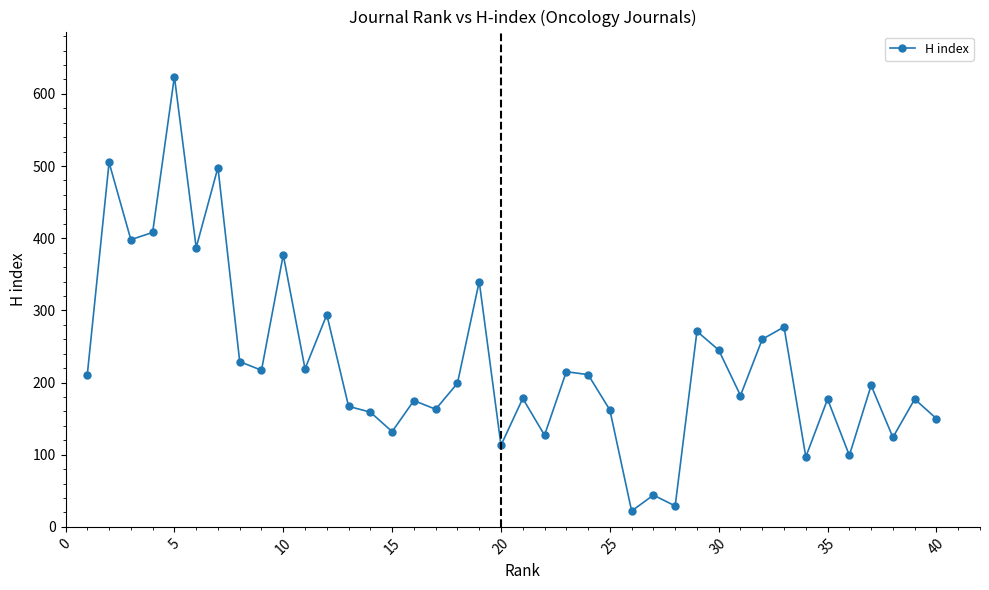

What is the value of the 4th point from the left?

408